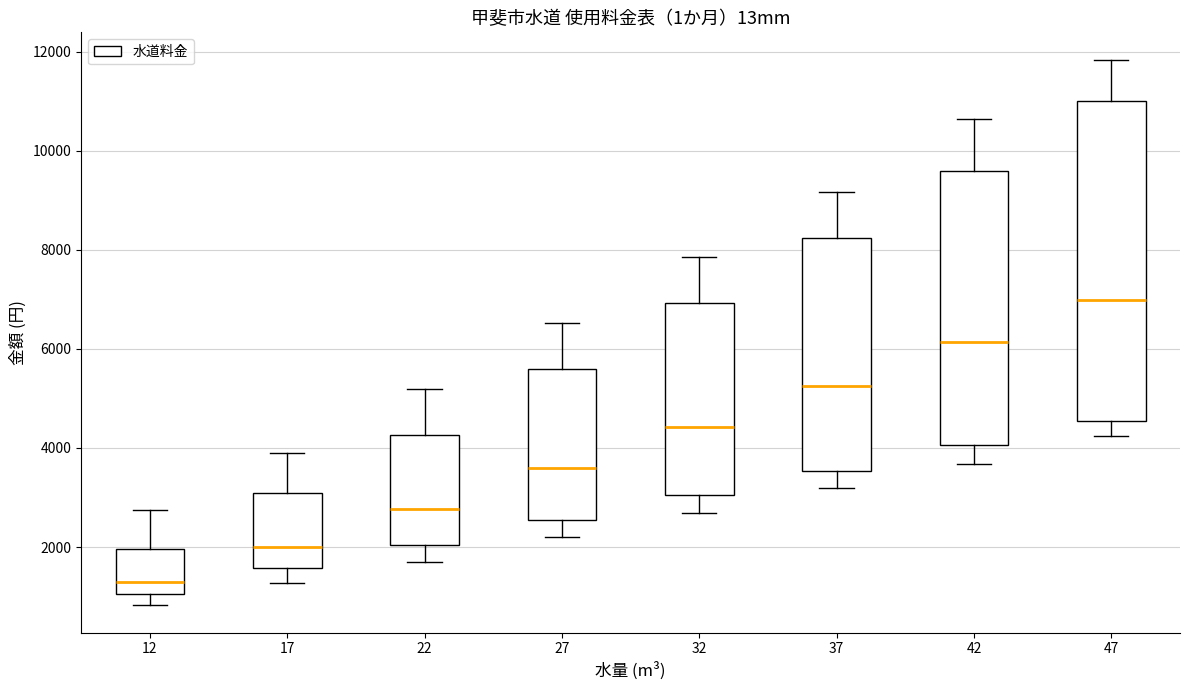

Which box has the lowest median line?

12